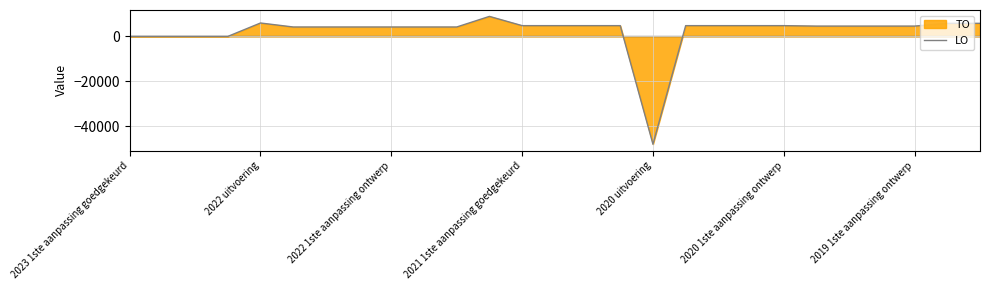

What is the difference between the maximum and minimum values?

56999